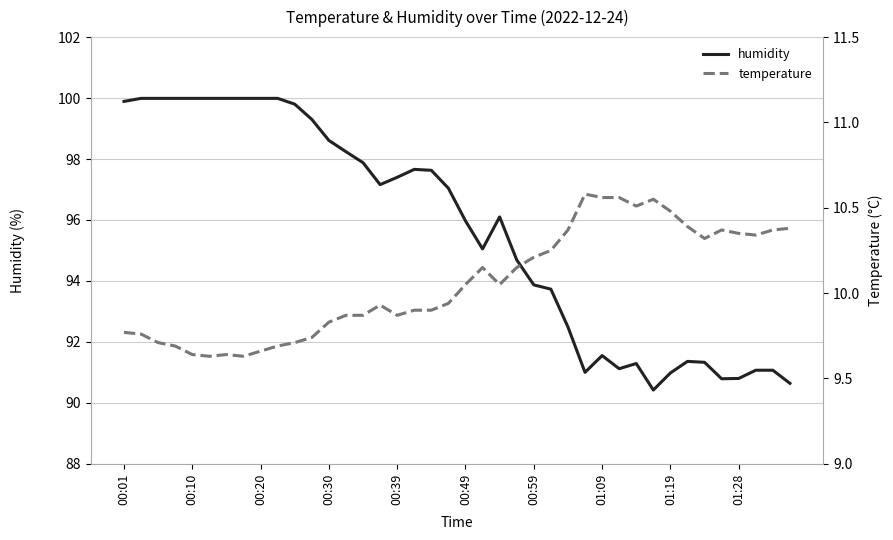

Does the chart display data point markers on the line(s)?

No